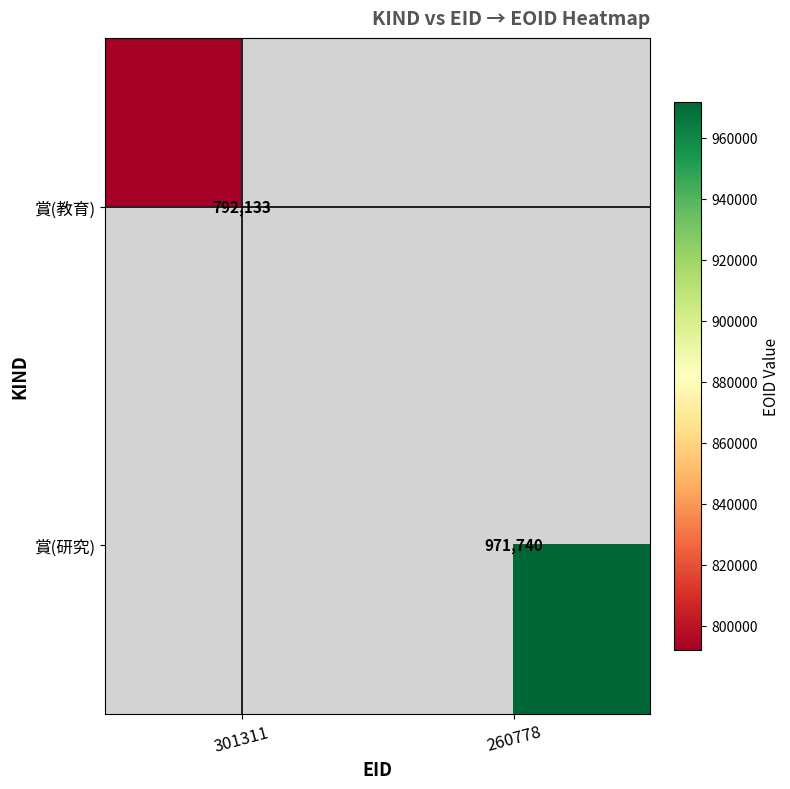

The 賞(研究) series shows 971740 at 260778. True or false?

True